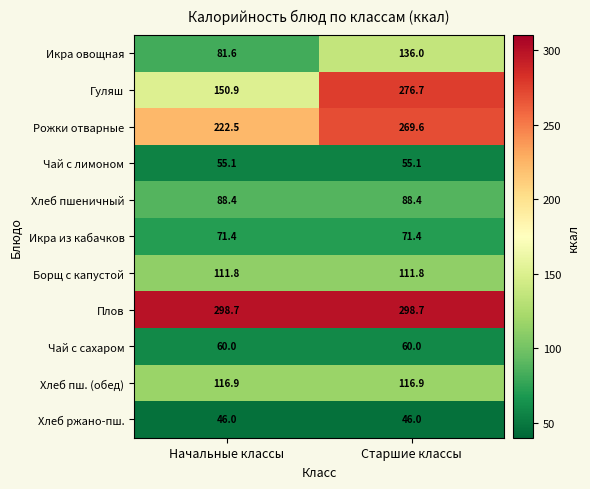

Reading right to left, extract all data points from this chart.

Икра овощная: 136.0	81.6
Гуляш: 276.7	150.9
Рожки отварные: 269.6	222.5
Чай с лимоном: 55.1	55.1
Хлеб пшеничный: 88.4	88.4
Икра из кабачков: 71.4	71.4
Борщ с капустой: 111.8	111.8
Плов: 298.7	298.7
Чай с сахаром: 60.0	60.0
Хлеб пш. (обед): 116.9	116.9
Хлеб ржано-пш.: 46.0	46.0